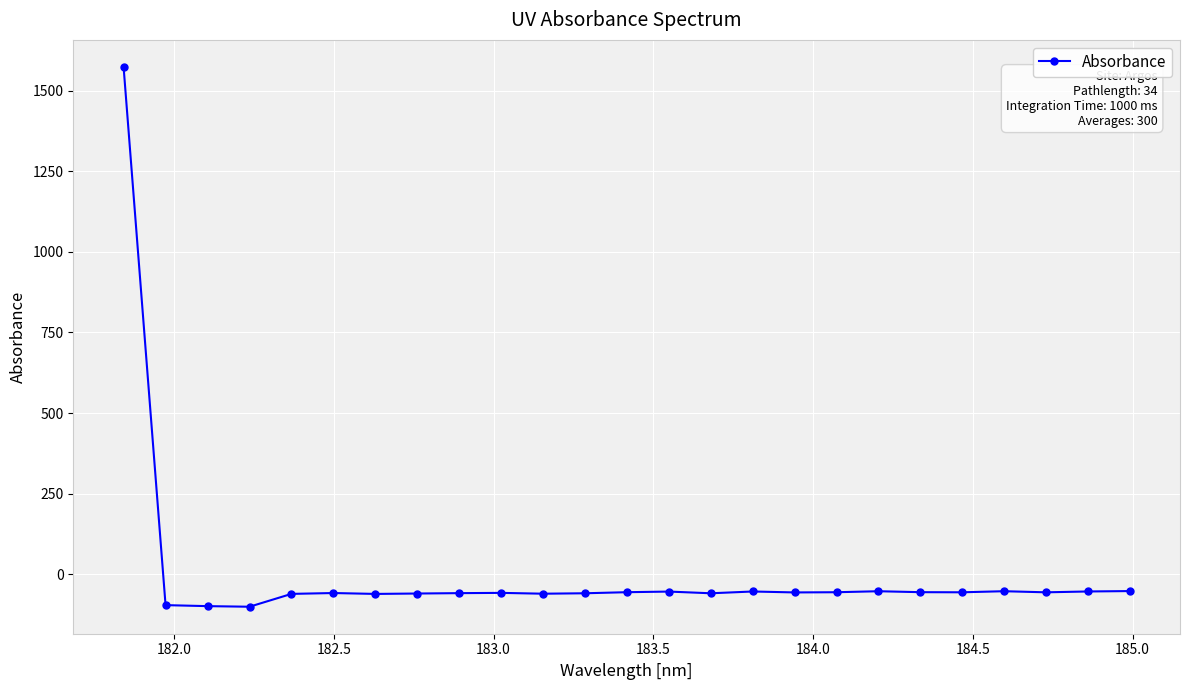

How many data points are less than -56?

13